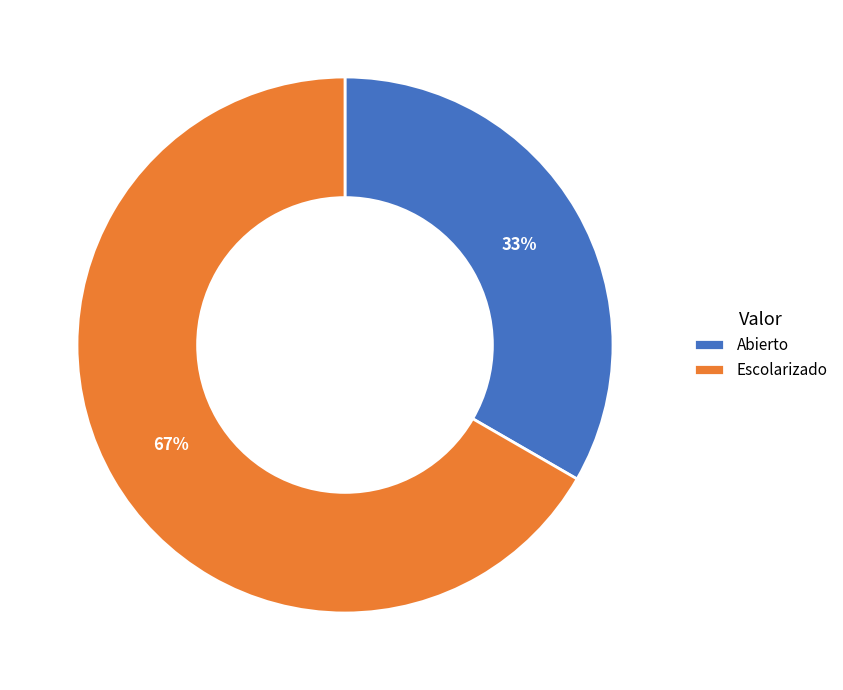

Rank the categories by value from highest to lowest.

Escolarizado, Abierto